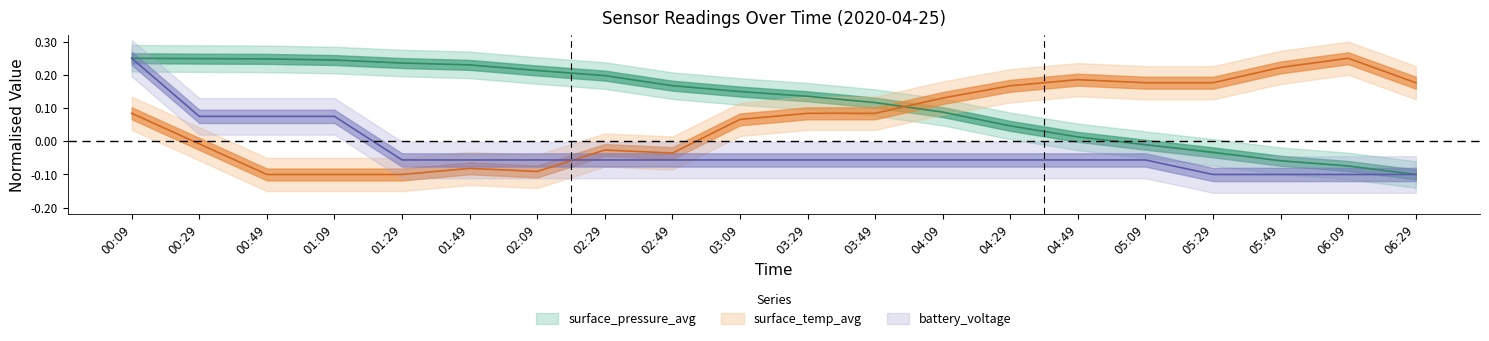

Rank the series by their maximum value, from lowest to highest.

surface_pressure_avg, surface_temp_avg, battery_voltage